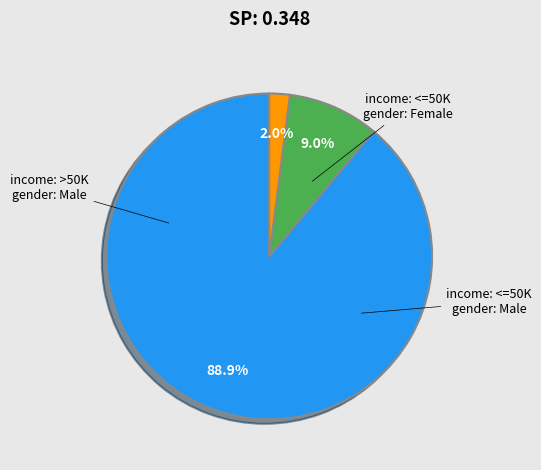

Count the number of slices in the pie.

3